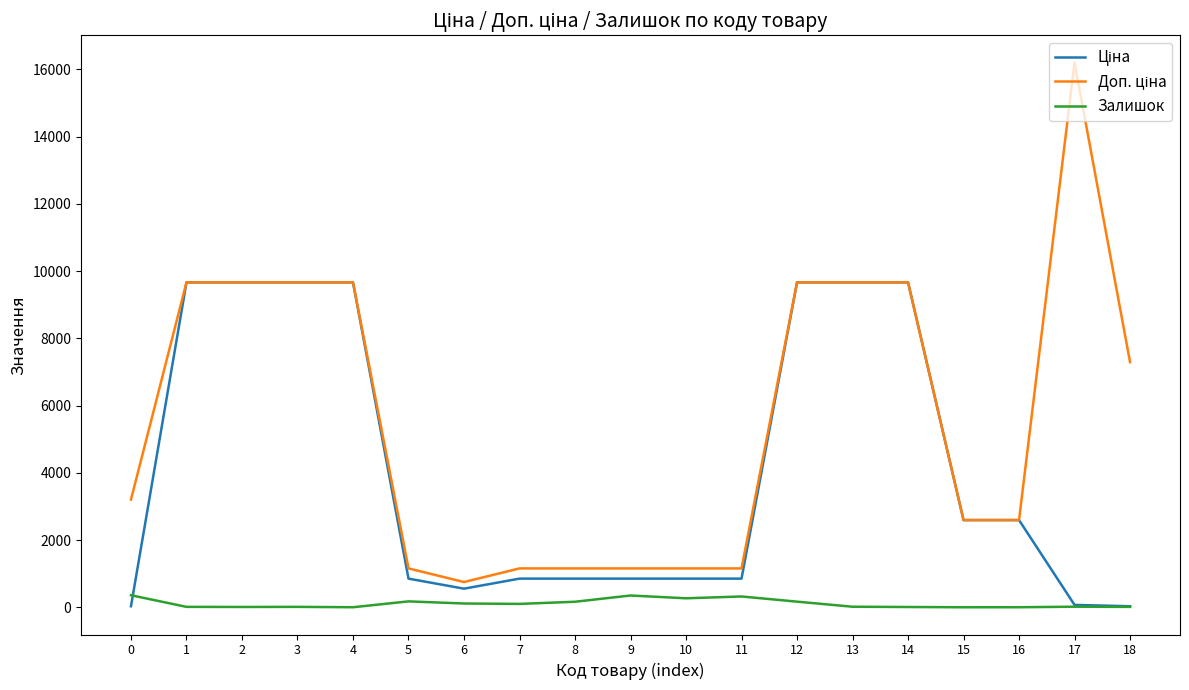

Does the chart have visible grid lines?

No